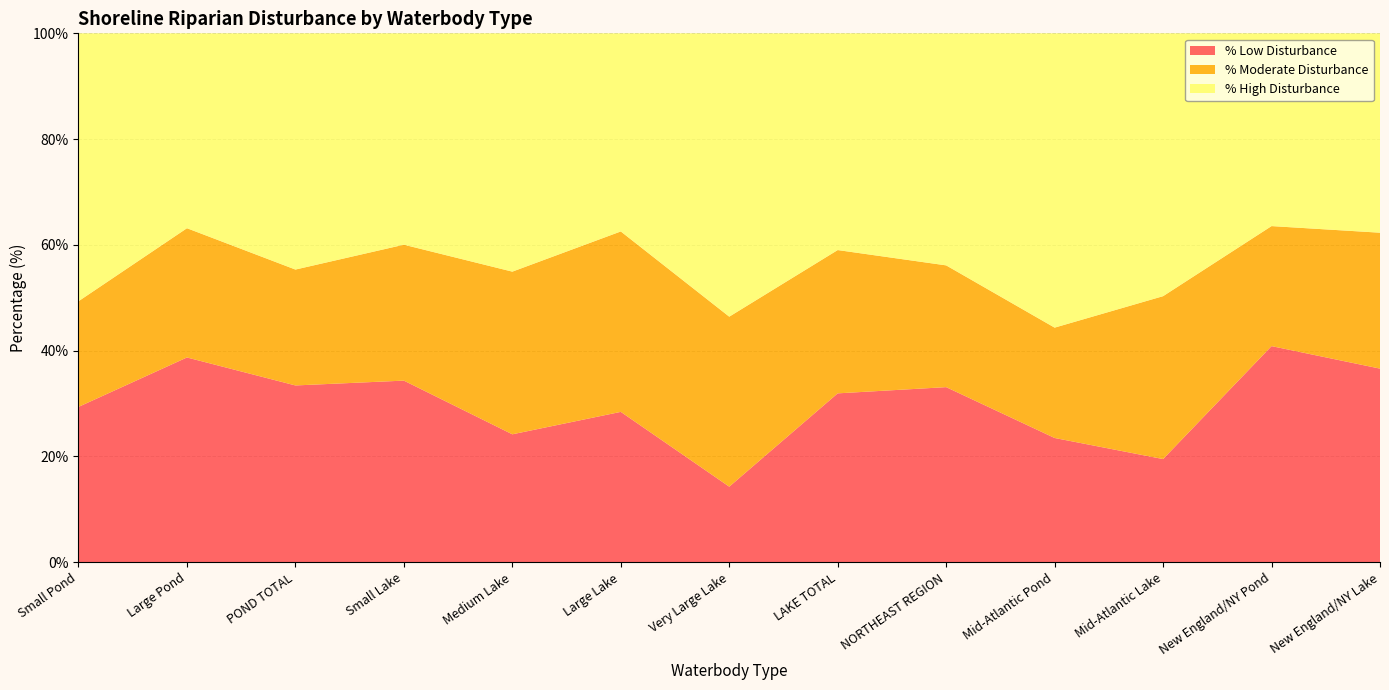

Reading right to left, what are all the values shown in this chart?

% Low Disturbance: 36.6	40.9	19.5	23.5	33.1	31.9	14.3	28.4	24.2	34.3	33.4	38.7	29.4
% Moderate Disturbance: 25.7	22.7	30.8	20.9	23.0	27.1	32.1	34.1	30.8	25.7	21.9	24.4	20.0
% High Disturbance: 37.7	36.4	49.7	55.6	43.9	41.0	53.6	37.5	45.1	40.0	44.7	36.8	50.7